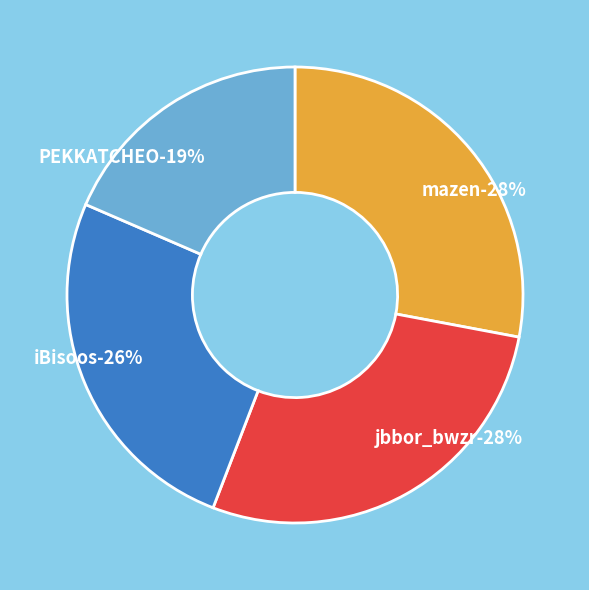

What is the total percentage of jbbor_bwzr and PEKKATCHEO?

46.4%